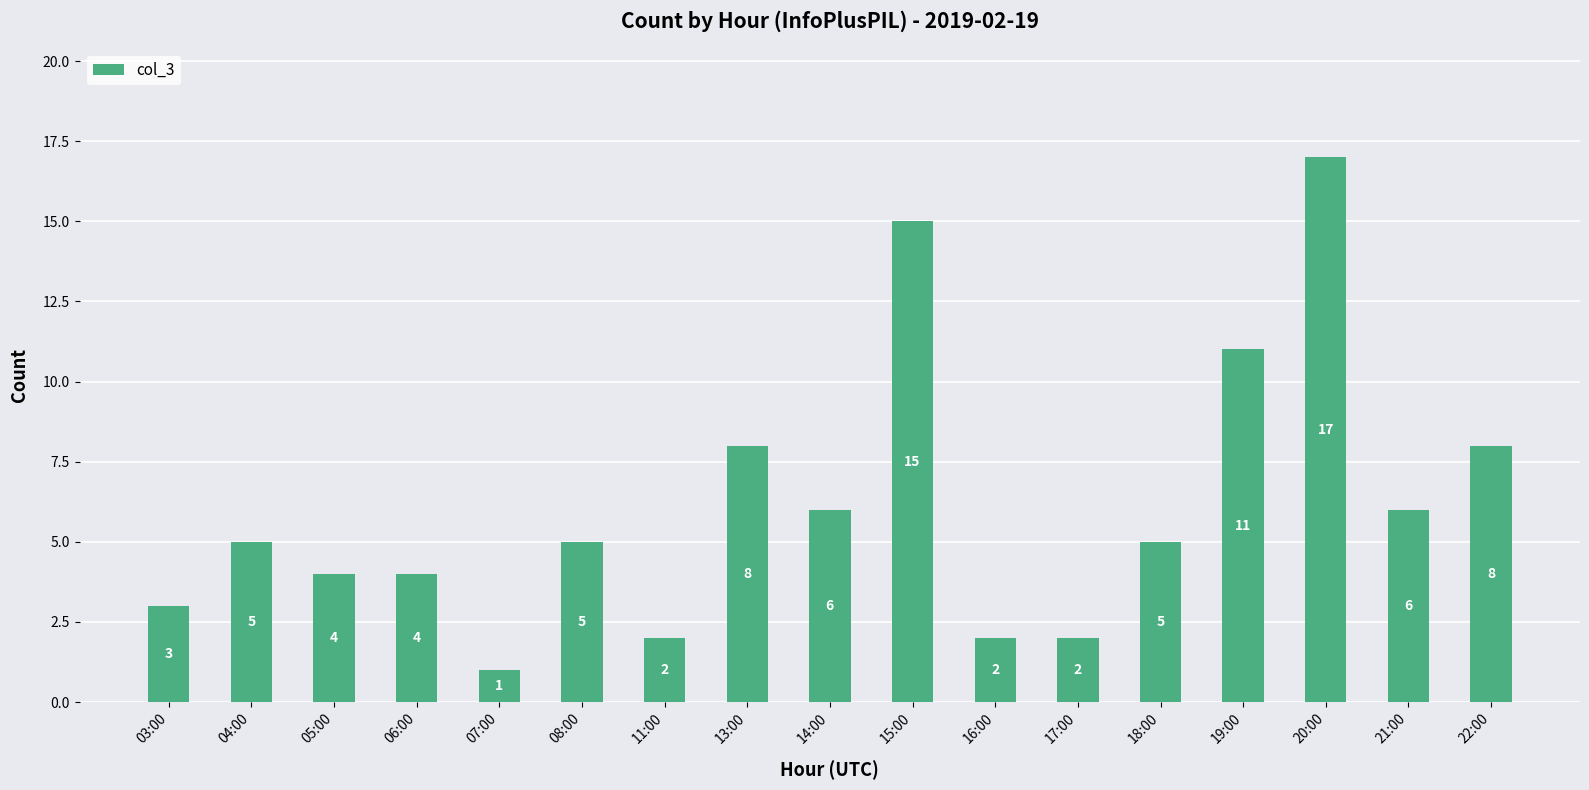

What is the label of the 6th bar from the right?

17:00